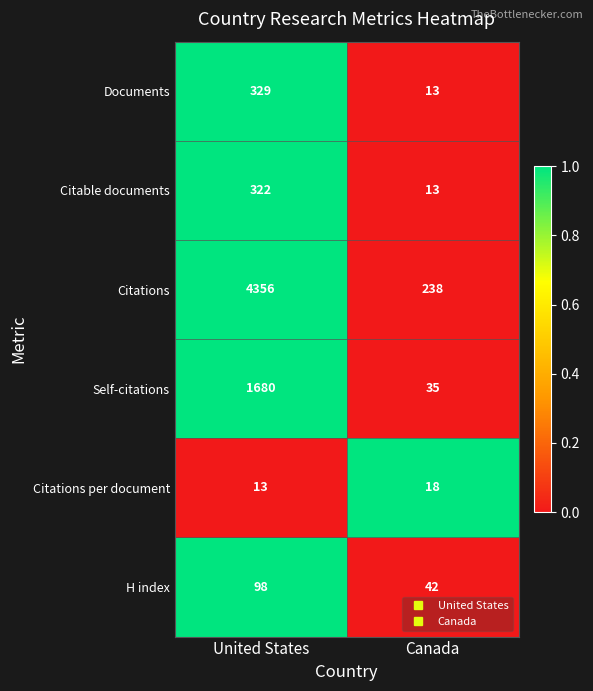

What is the sum of all Citable documents values?

335